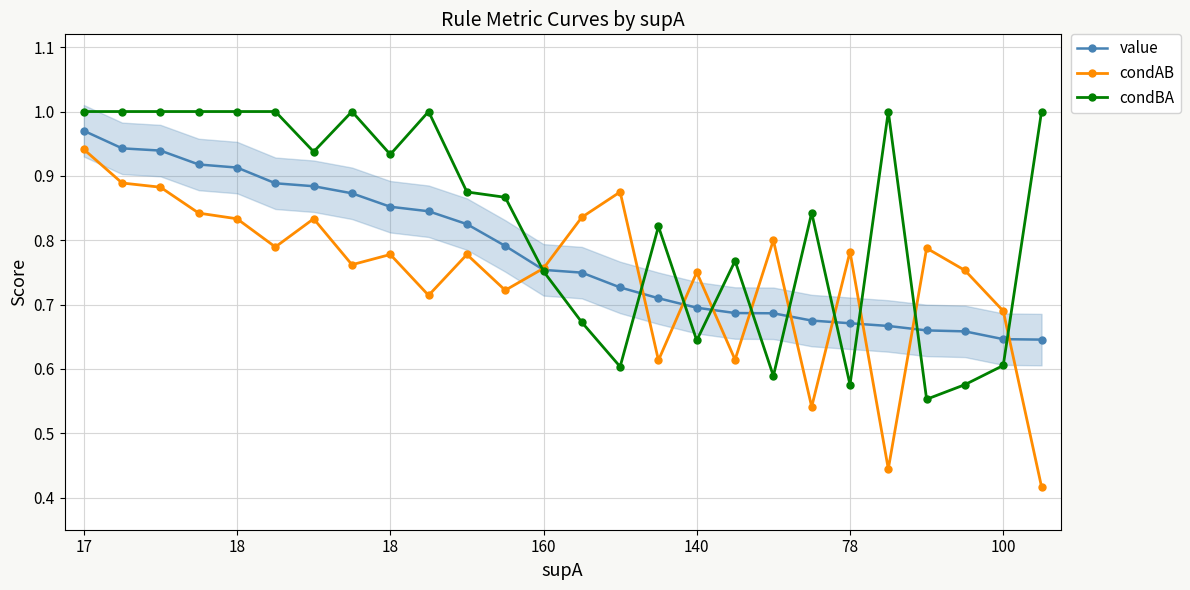

Is it true that condAB equals 0.7 at 9?

True